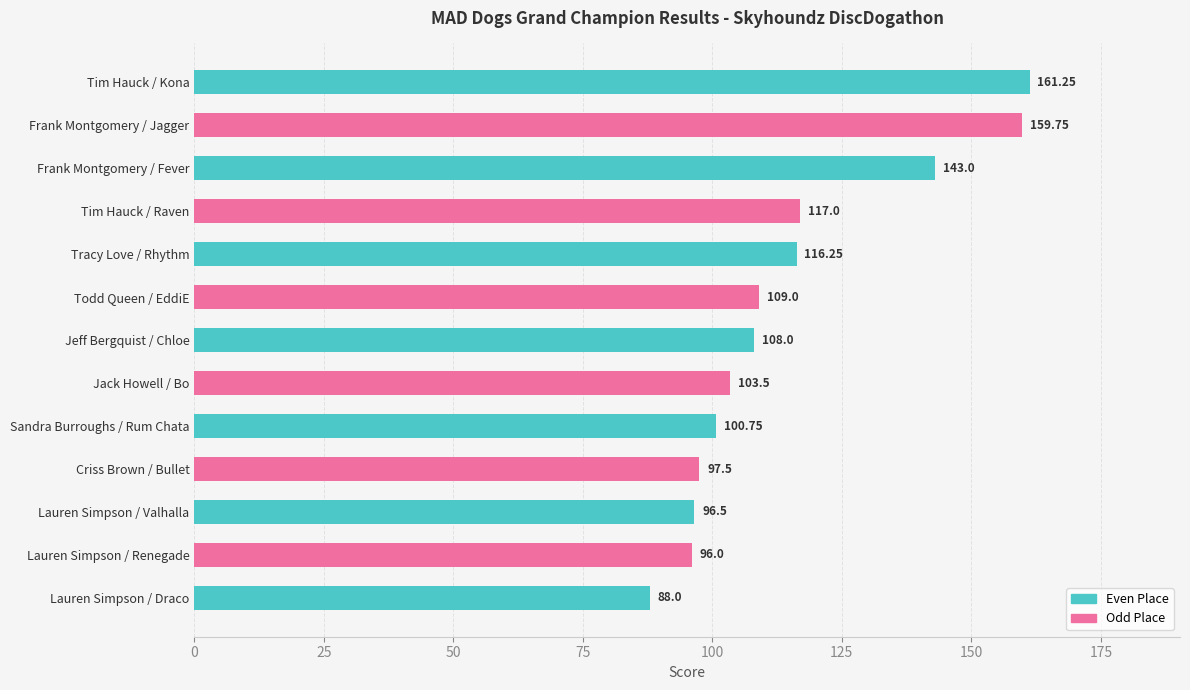

List the labels in order of value, smallest first.

Lauren Simpson / Draco, Lauren Simpson / Renegade, Lauren Simpson / Valhalla, Criss Brown / Bullet, Sandra Burroughs / Rum Chata, Jack Howell / Bo, Jeff Bergquist / Chloe, Todd Queen / EddiE, Tracy Love / Rhythm, Tim Hauck / Raven, Frank Montgomery / Fever, Frank Montgomery / Jagger, Tim Hauck / Kona